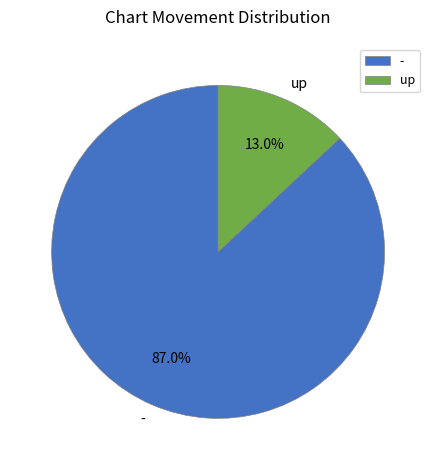

How many slices are in this pie chart?

2